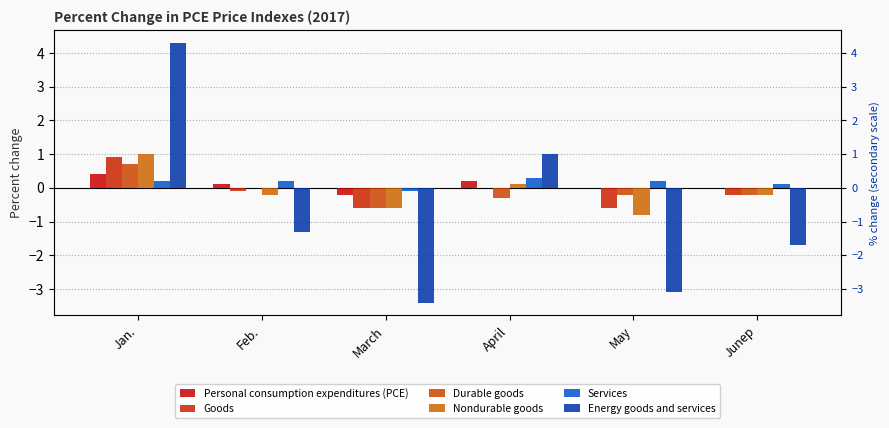

At which label does Goods first exceed 0?

Jan.